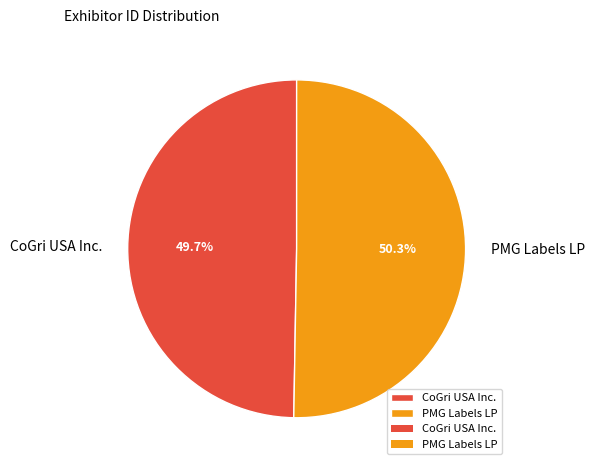

To the nearest percent, what percentage of the pie is CoGri USA Inc.?

50%